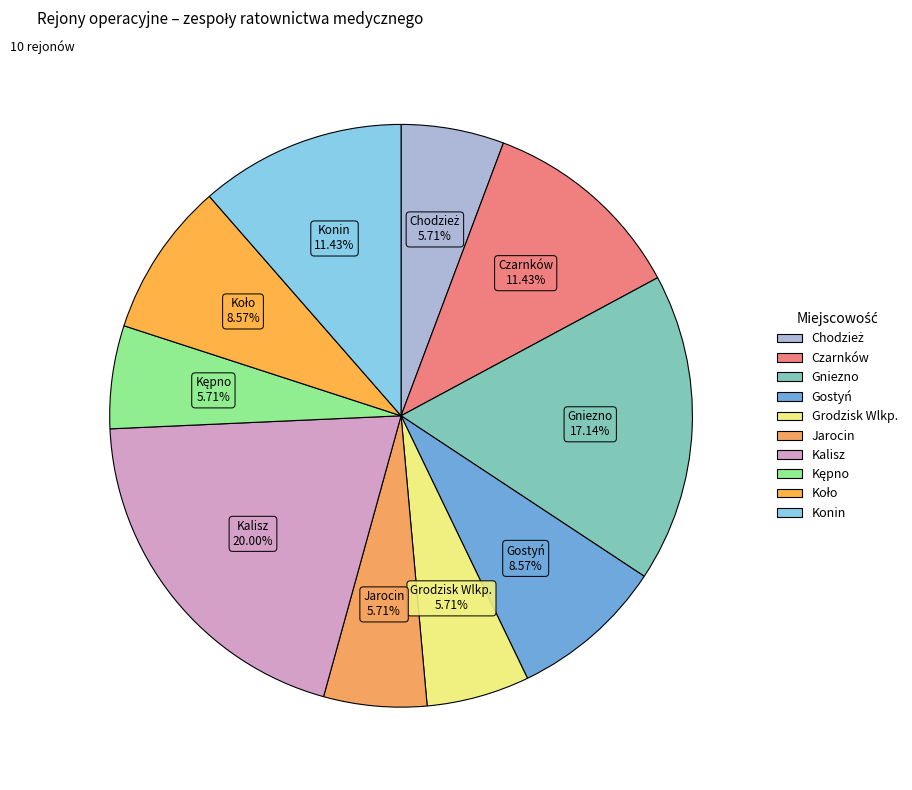

The Jarocin slice represents 6% of the pie. True or false?

True